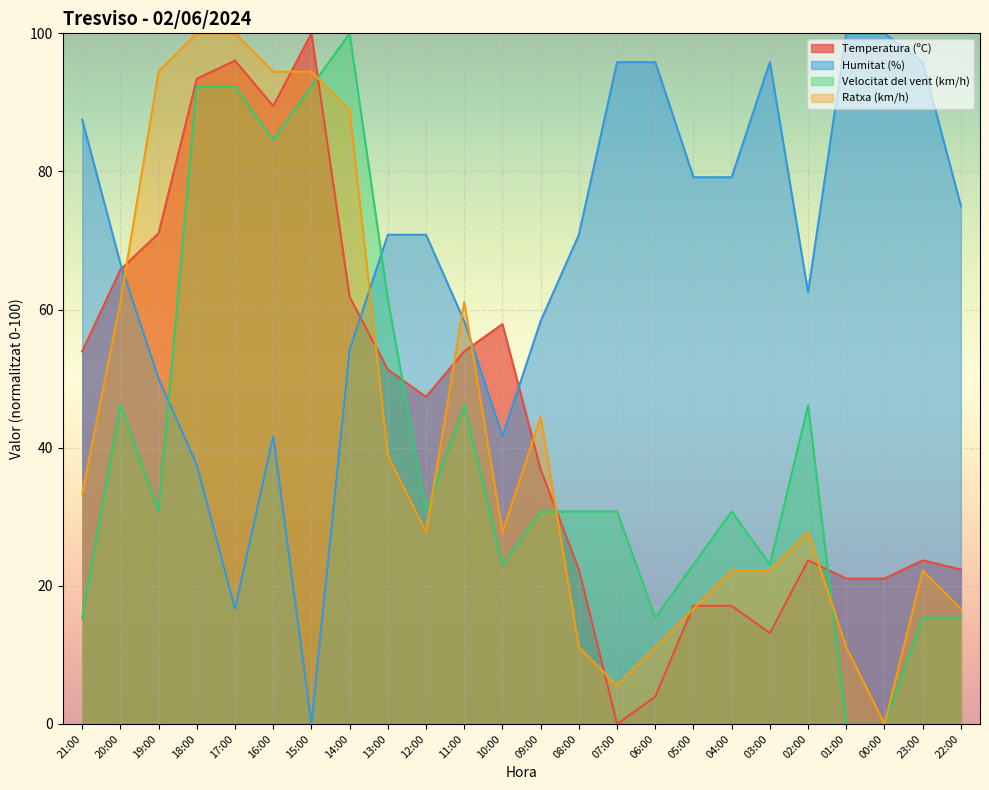

What position from the right is 15:00?

18